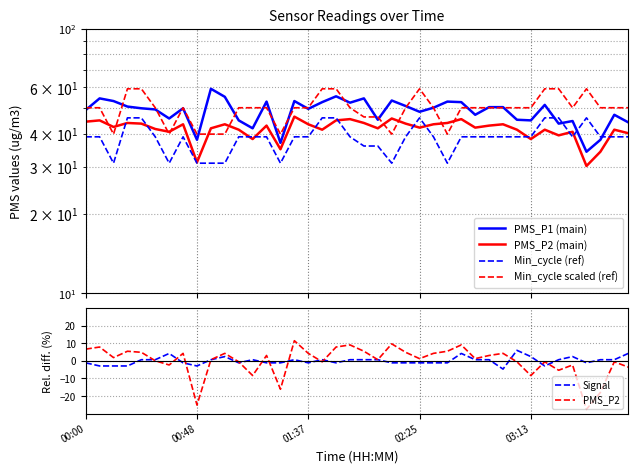

What is the difference between the maximum and minimum values in the PMS_P2 (main) series?

16.2